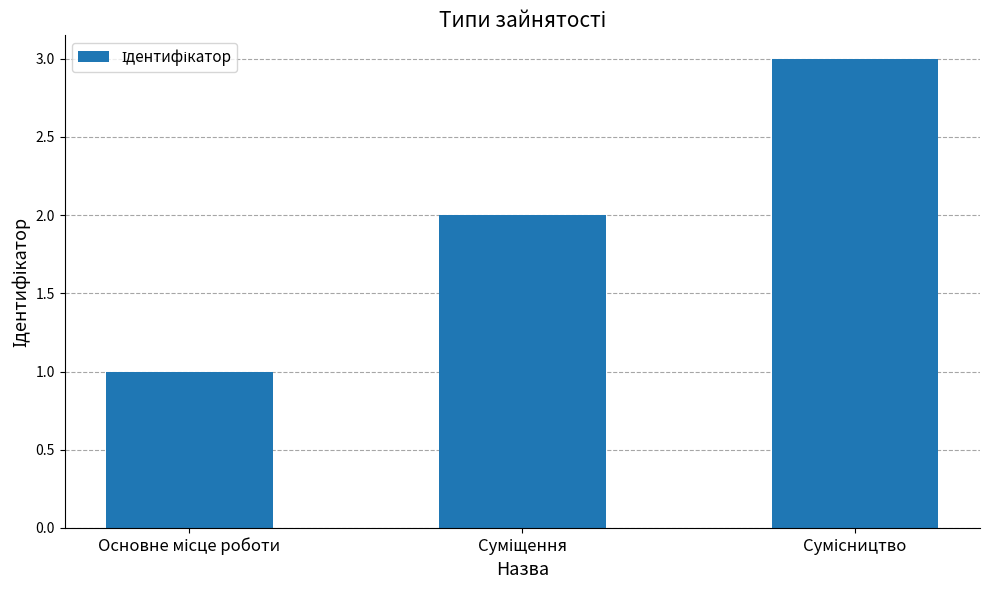

What is the greatest value displayed?

3